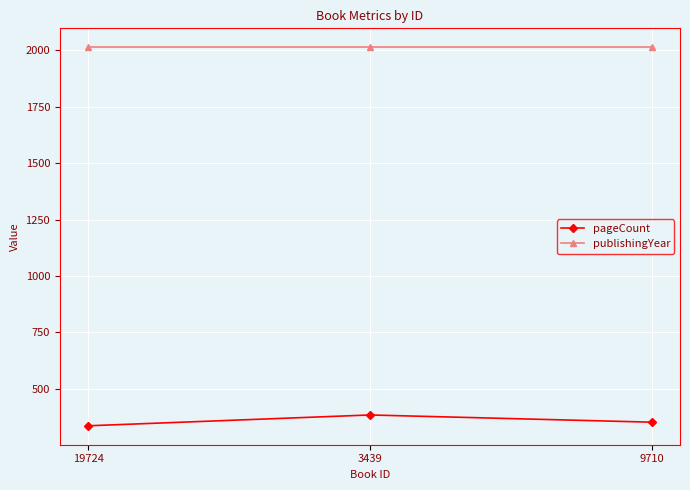

Where does the pageCount series first go above 352?

3439